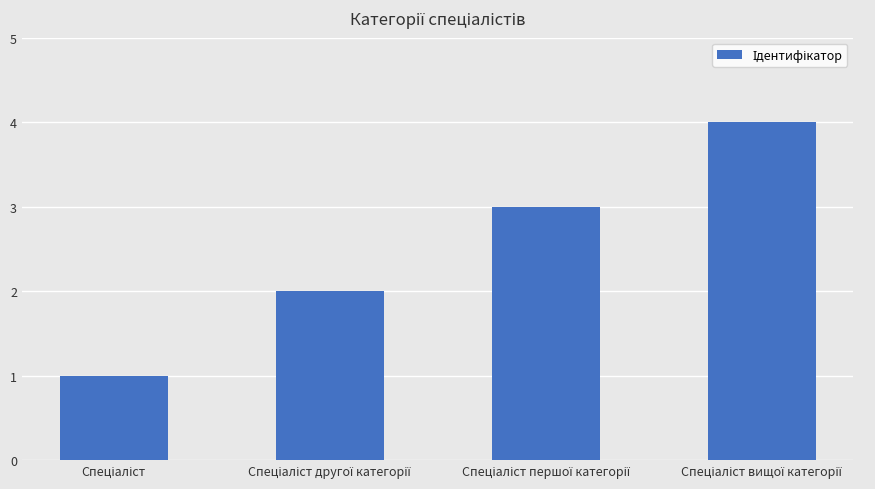

Count the number of categories in the chart.

4